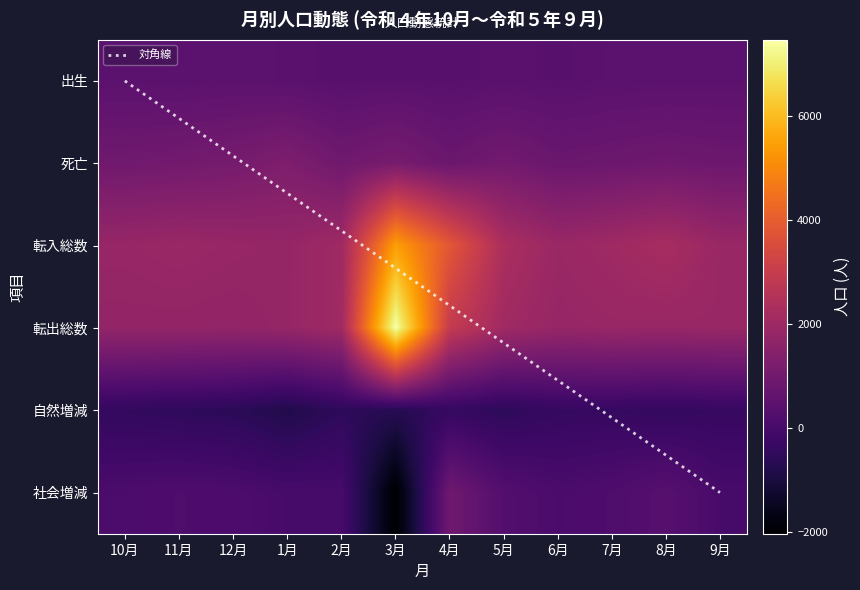

Which series changed the most between 11月 and 9月?

自然増減